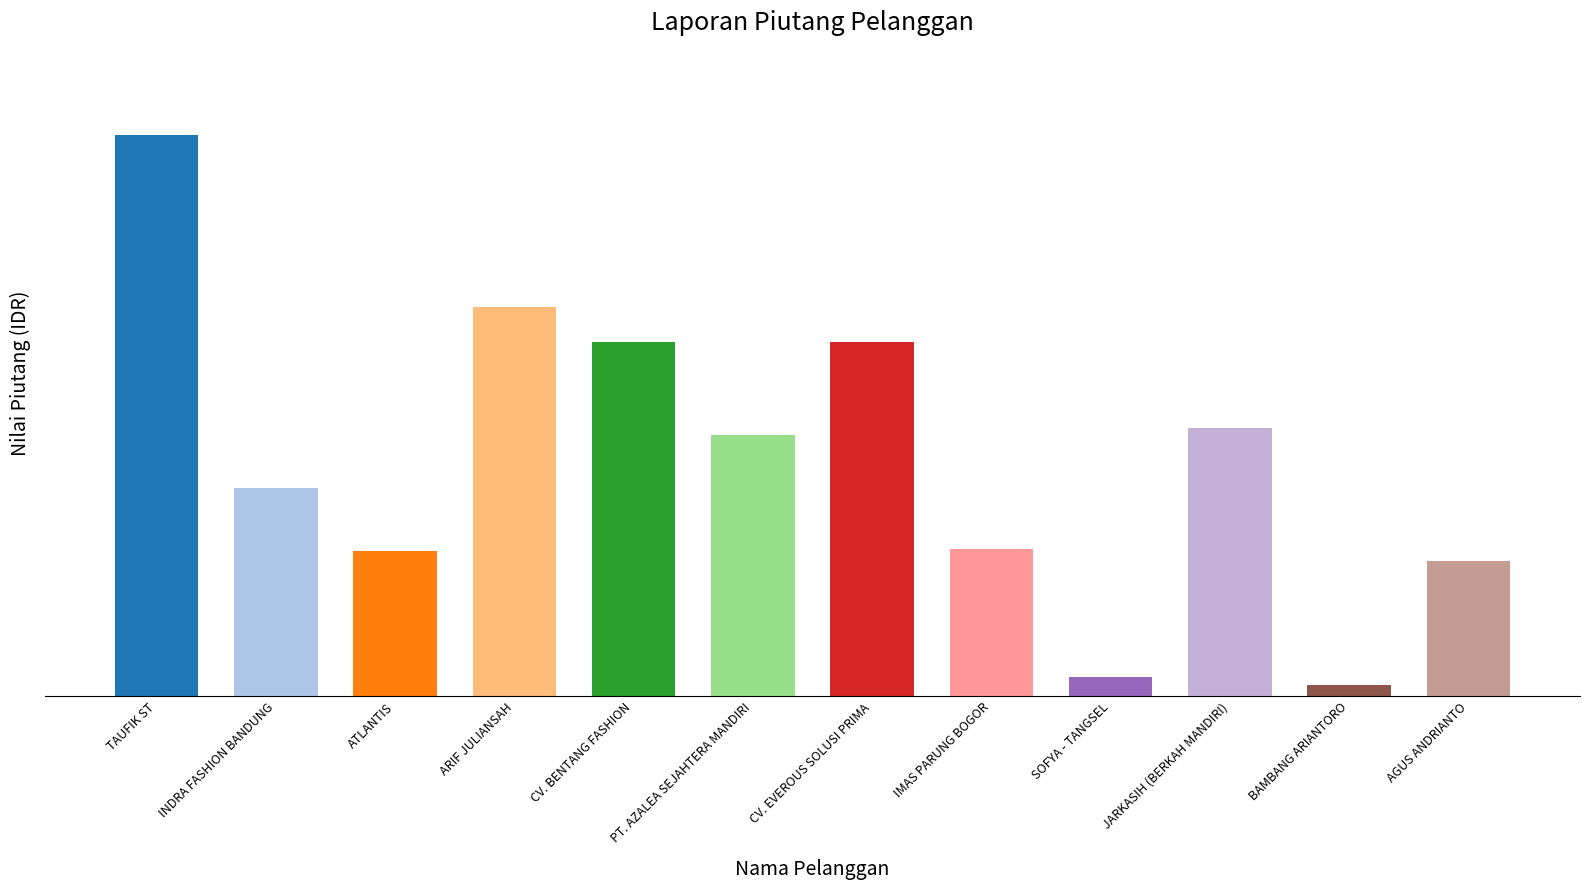

What is the label of the 8th bar from the left?

IMAS PARUNG BOGOR